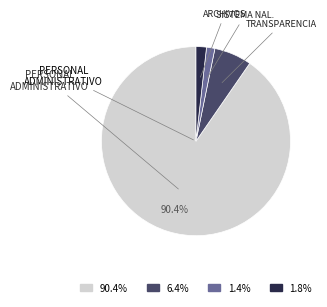

Between SISTEMA NAL. and PERSONAL ADMINISTRATIVO, which is larger?

PERSONAL ADMINISTRATIVO